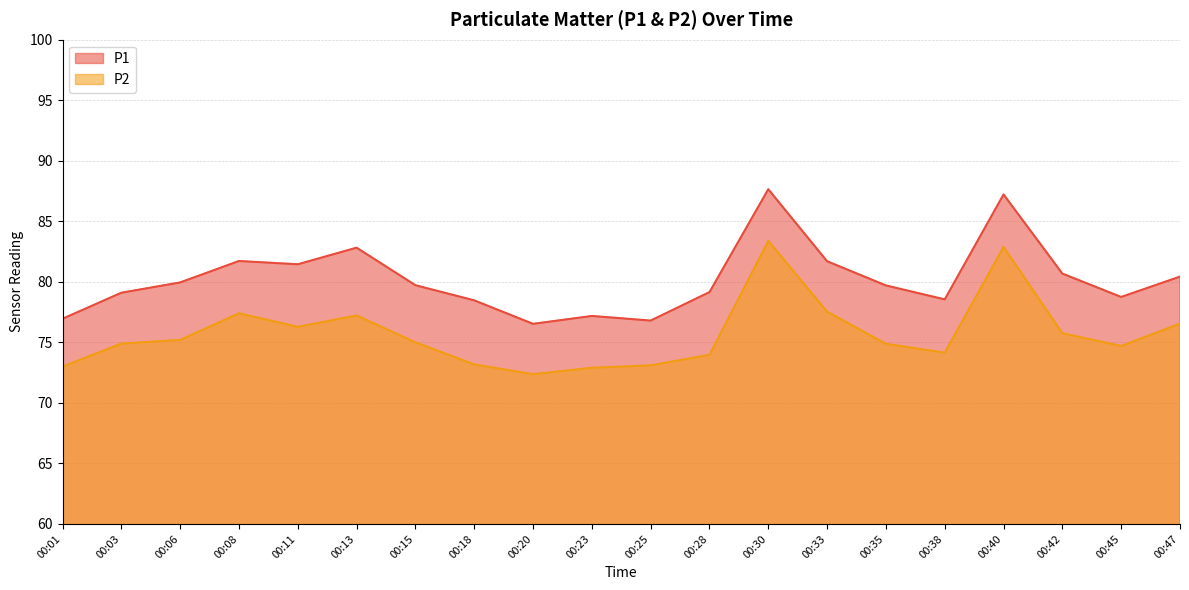

Where is P2 nearest to the value 77?

00:13